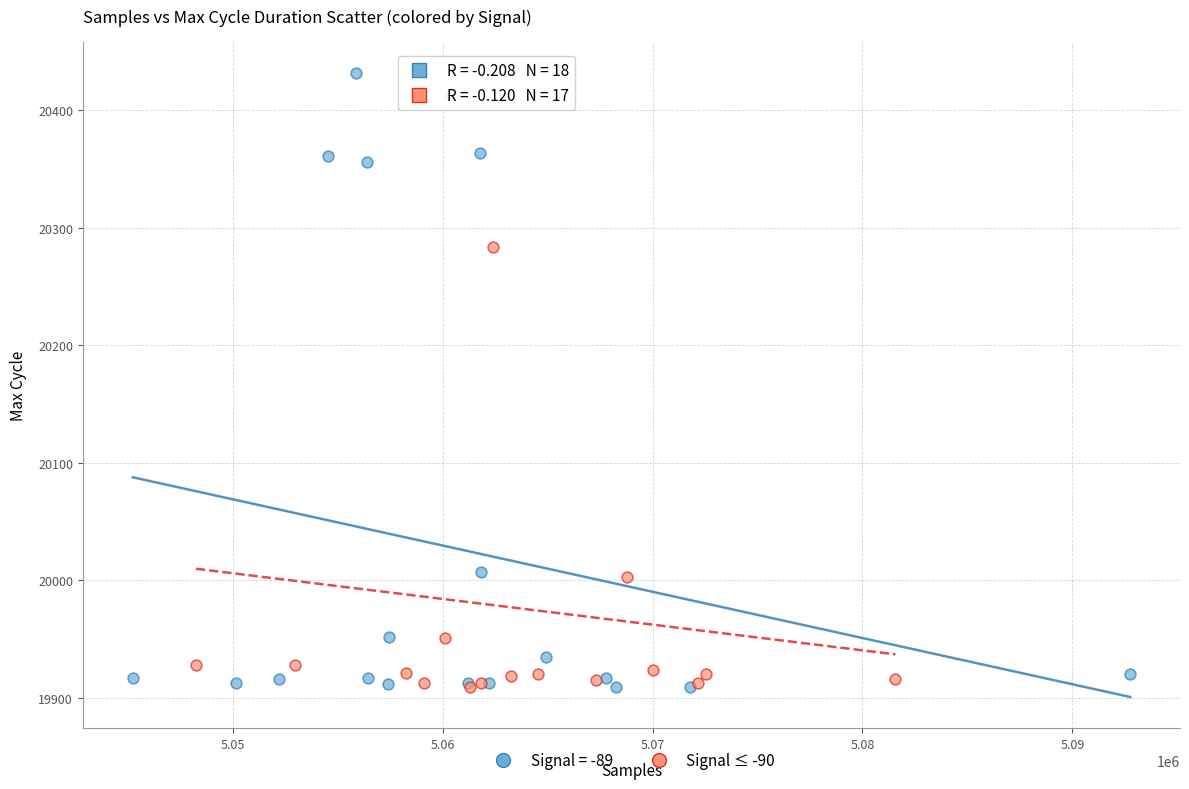

What are all the series names shown in the legend?

Signal = -89, Signal ≤ -90